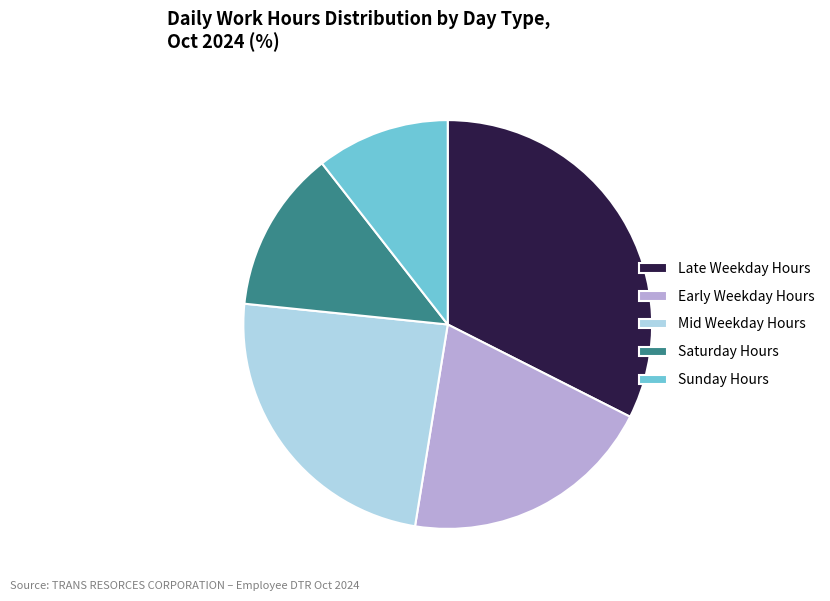

True or false: Late Weekday Hours accounts for 32% of the total.

True